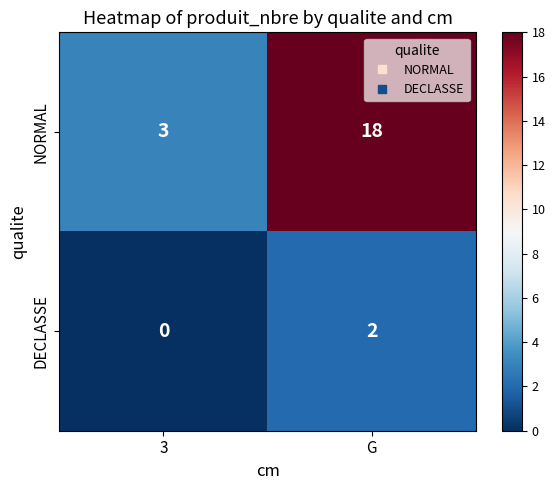

What is the greatest value displayed?

18